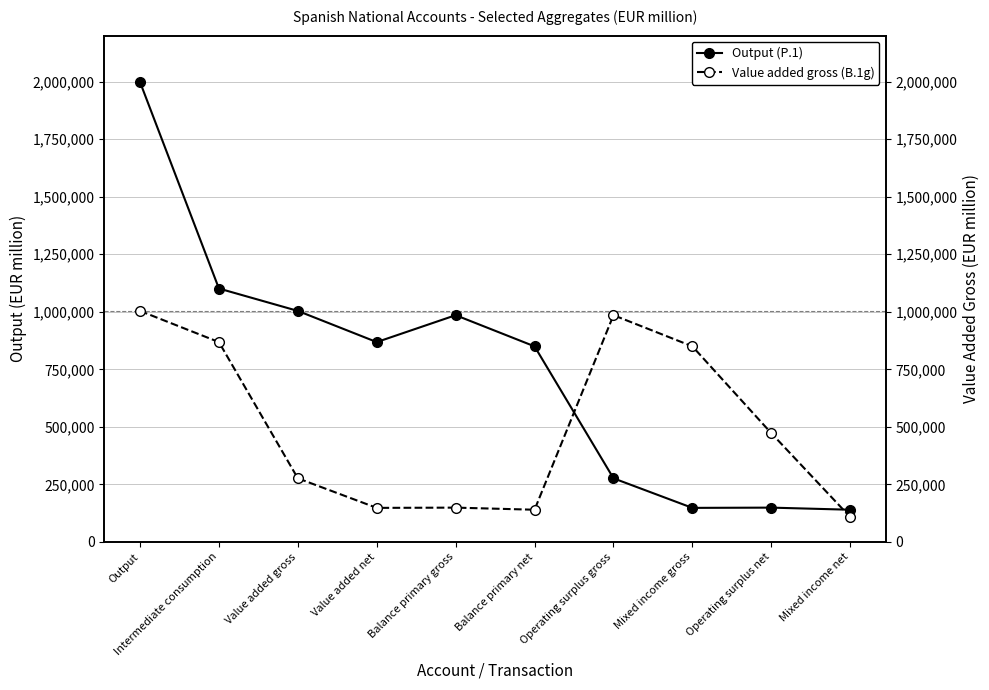

Where is the first local minimum for Value added gross (B.1g)?

Value added net